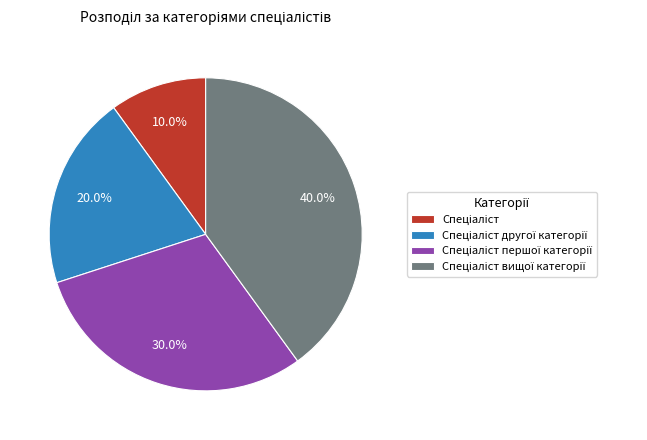

Is there a majority slice in this chart?

No